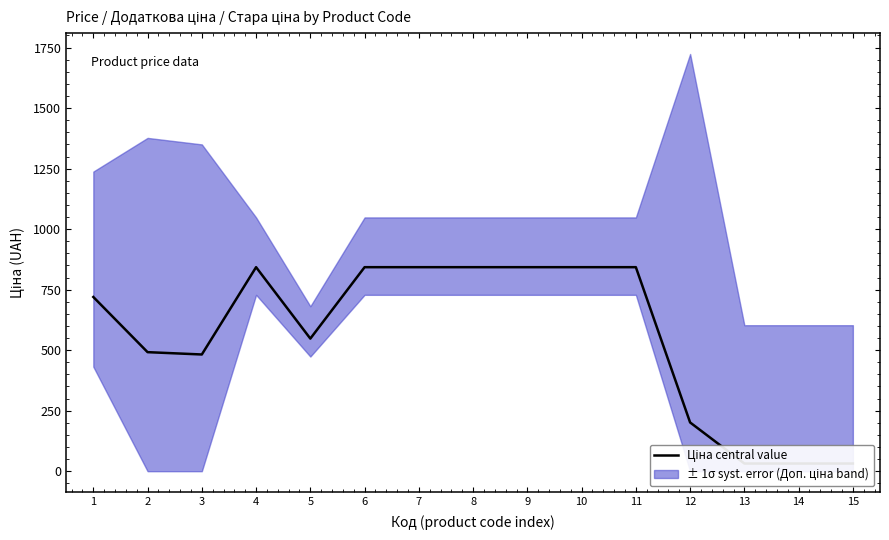

What is the change in value from 2 to 10?

+351.0